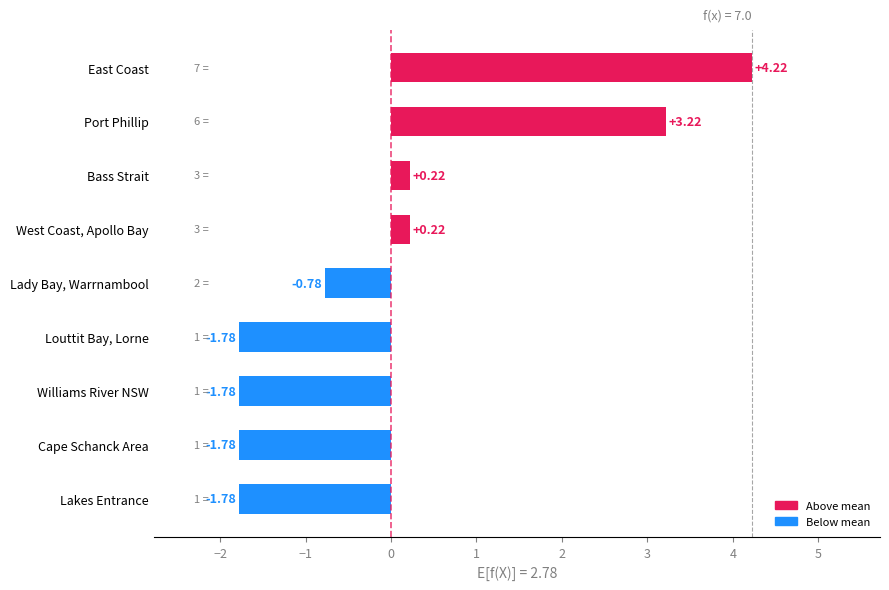

Does the chart contain any negative values?

Yes